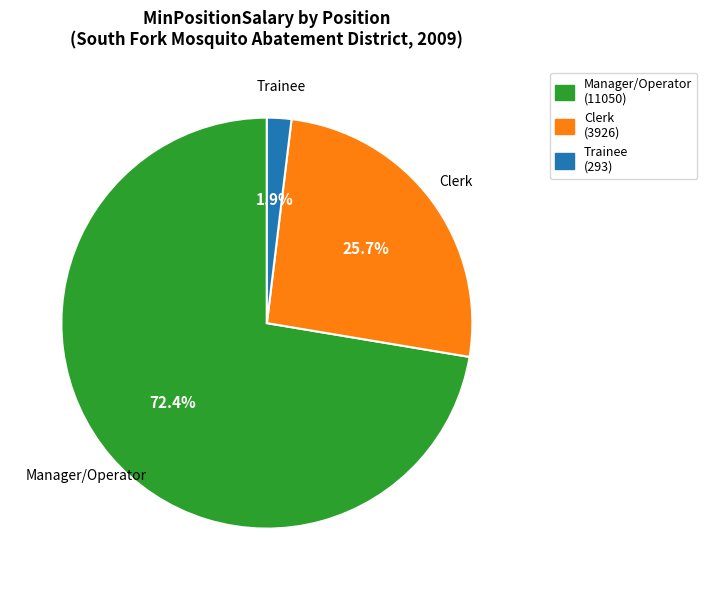

Rank the categories by value from highest to lowest.

Manager/Operator (11050), Clerk (3926), Trainee (293)